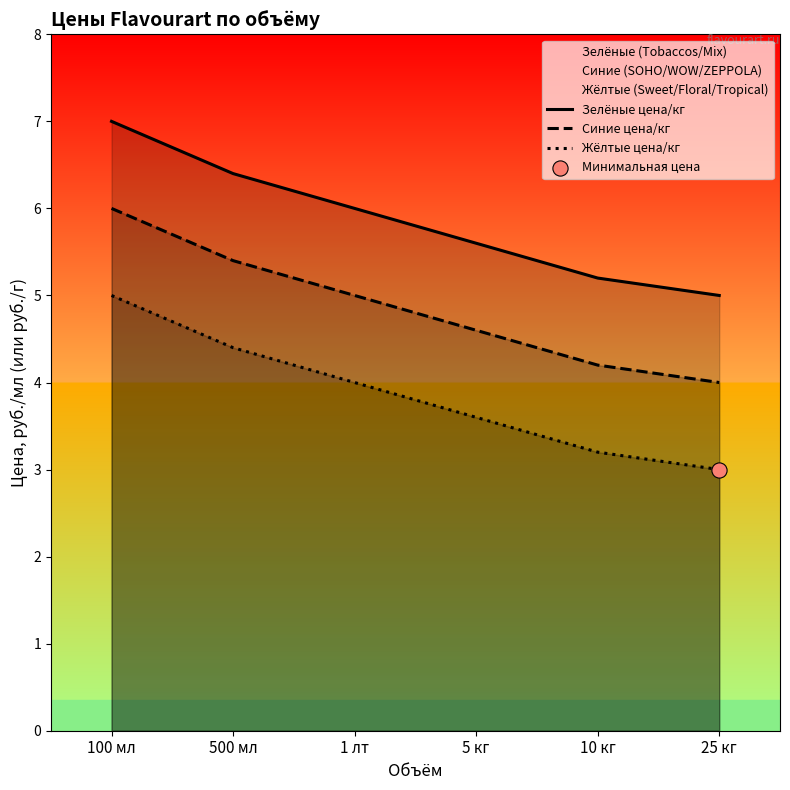

Which series has the largest total across all categories?

Зелёные цена/кг